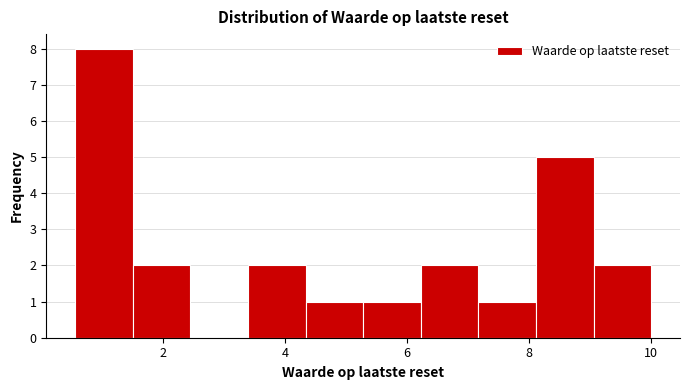

Reading left to right, list every bar in this chart as the range it spans on the x-axis followed by its height. Neither the bar edges nor the heights are printed on the chart, so give them approximately, as read against the axes.

0.6 to 1.6: 8
1.6 to 2.4: 2
2.4 to 3.4: 0
3.4 to 4.4: 2
4.4 to 5.2: 1
5.2 to 6.2: 1
6.2 to 7.2: 2
7.2 to 8.2: 1
8.2 to 9.0: 5
9.0 to 10.0: 2